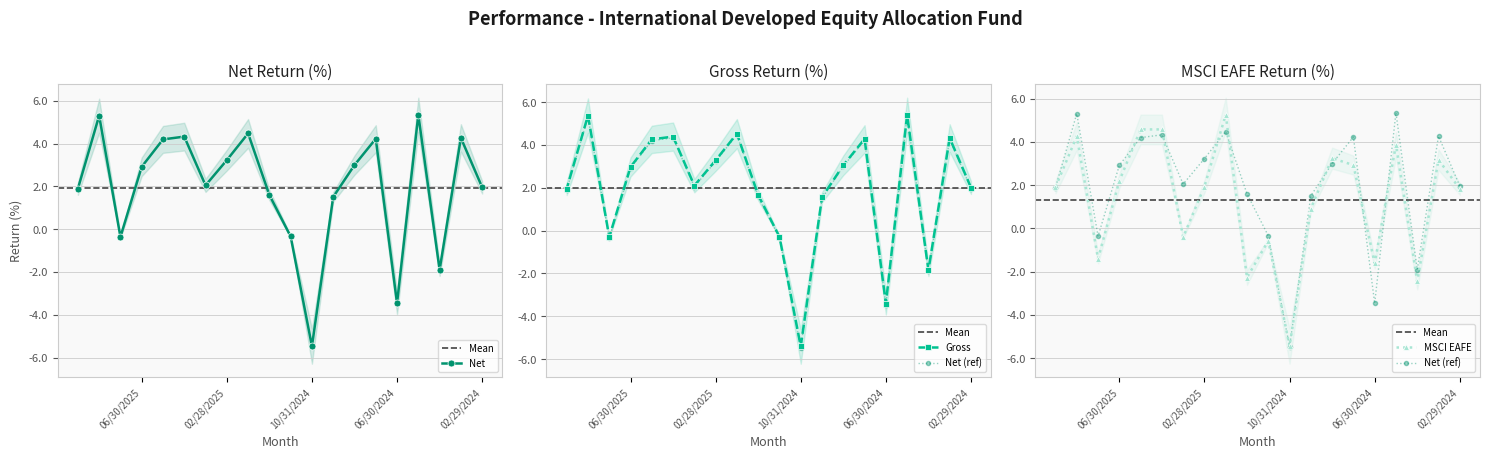

Where does the Net series first go above 2?

08/31/2025